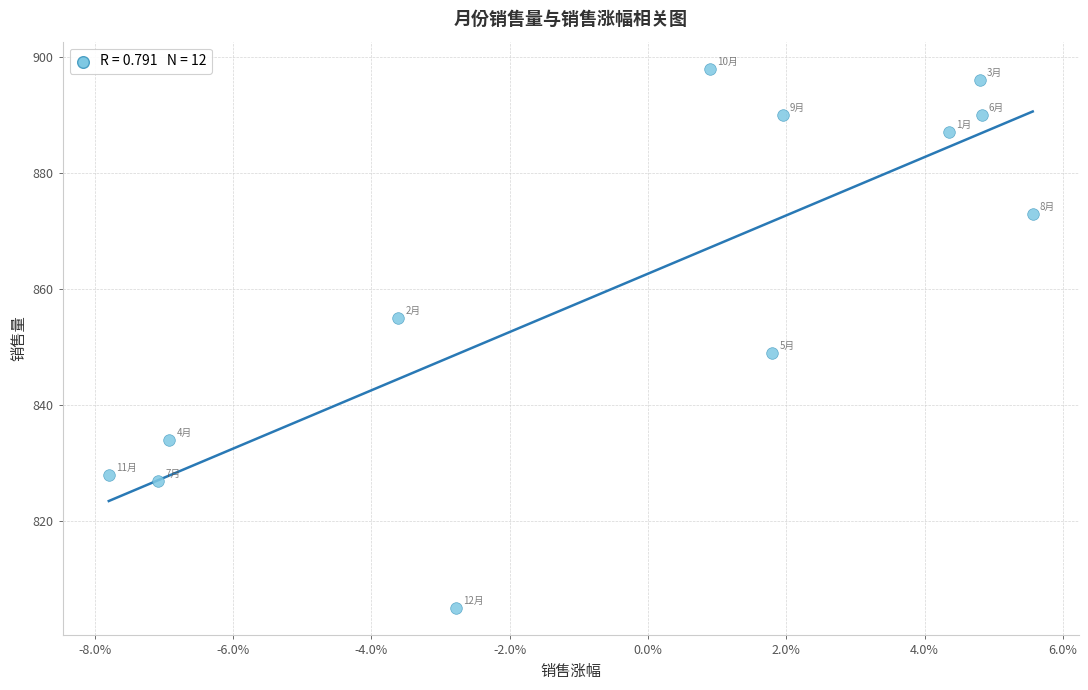

What is the range of Y values (max minus min)?

93